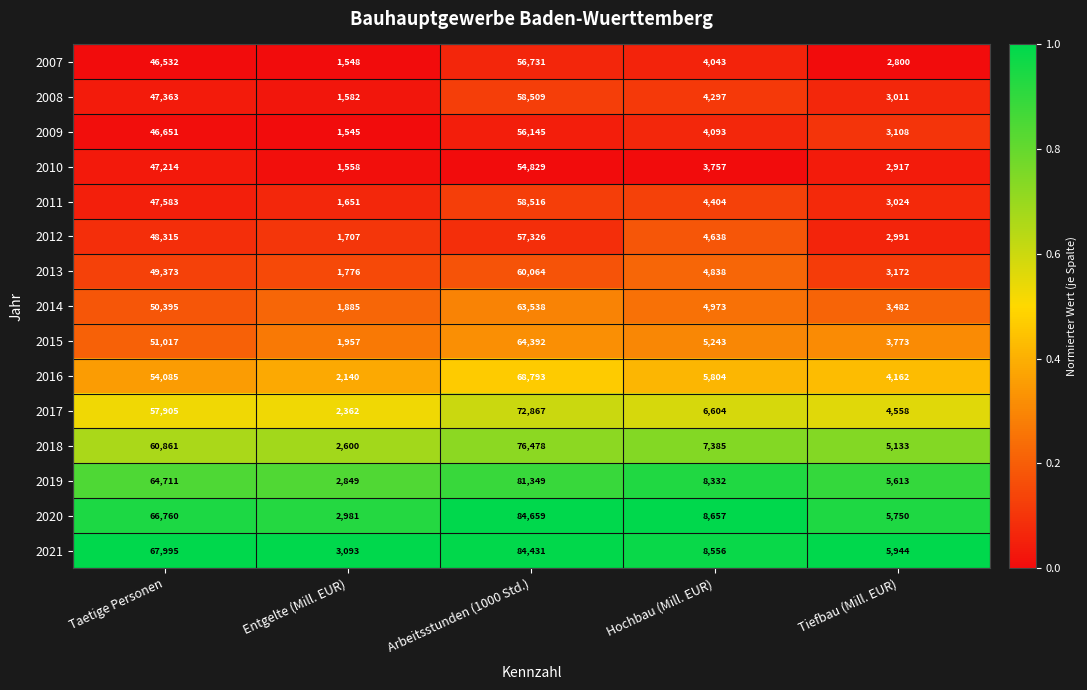

Which series has the largest total across all categories?

2021